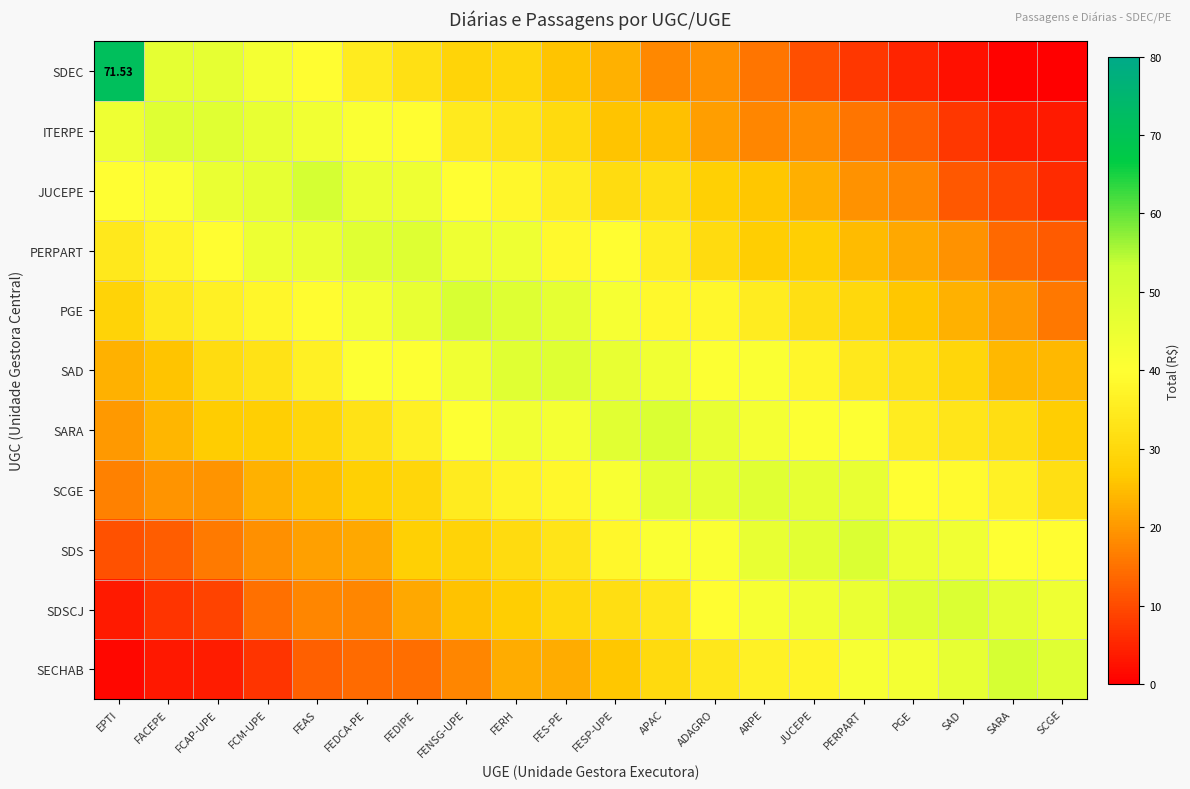

At which category is the sum across all series the highest?

FERH